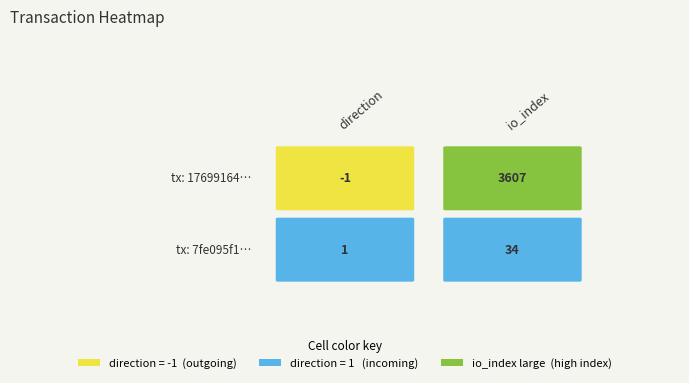

Reading left to right, transcribe all the data shown in this chart.

17699164818184e460f44f3821d4da84f69de84: 0=-1	1=3607
7fe095f1cd11871e96b301066910af43d016a90: 0=1	1=34